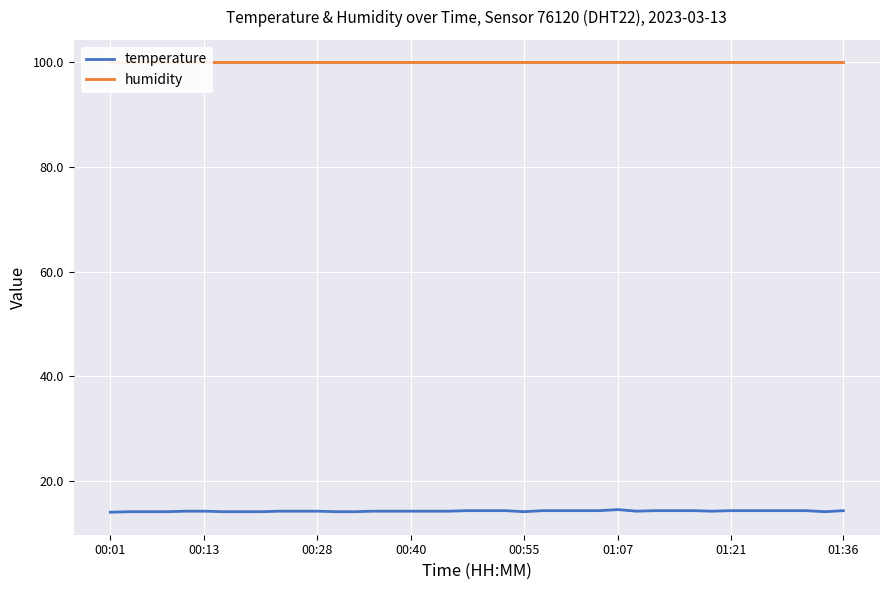

In temperature, how many points are lower than both neighbors (excluding endpoints)?

4